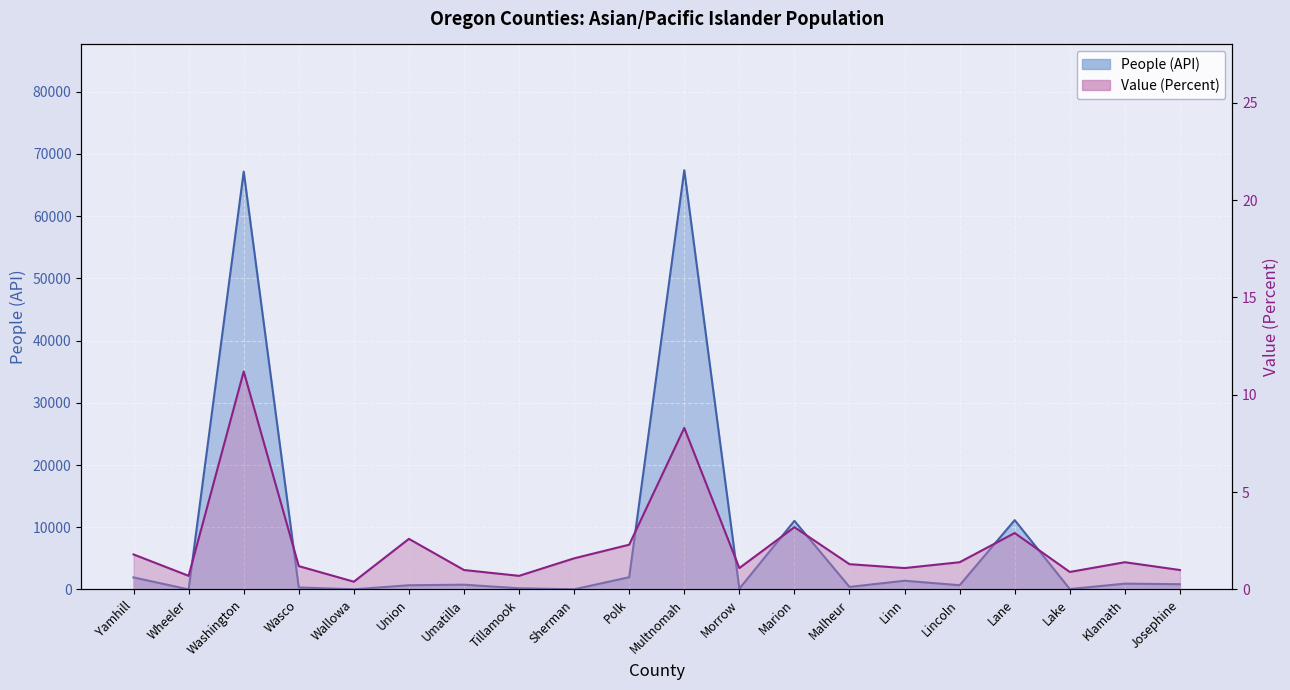

What position from the left is Polk?

10